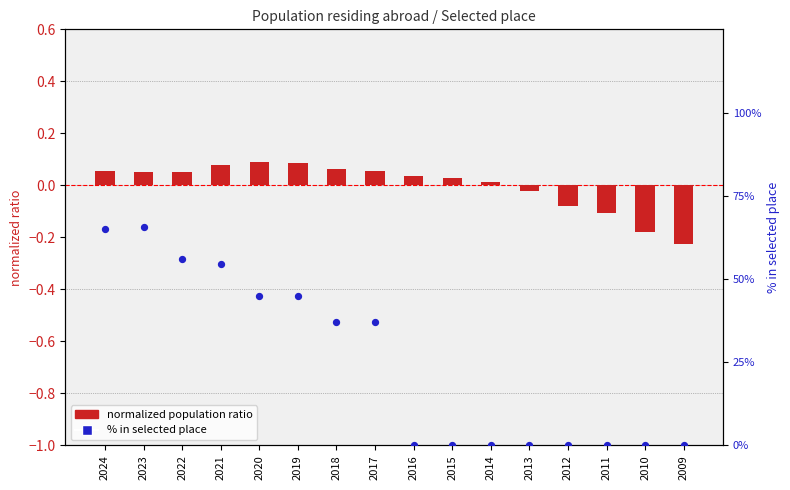

Which series has the largest total across all categories?

% population in selected place